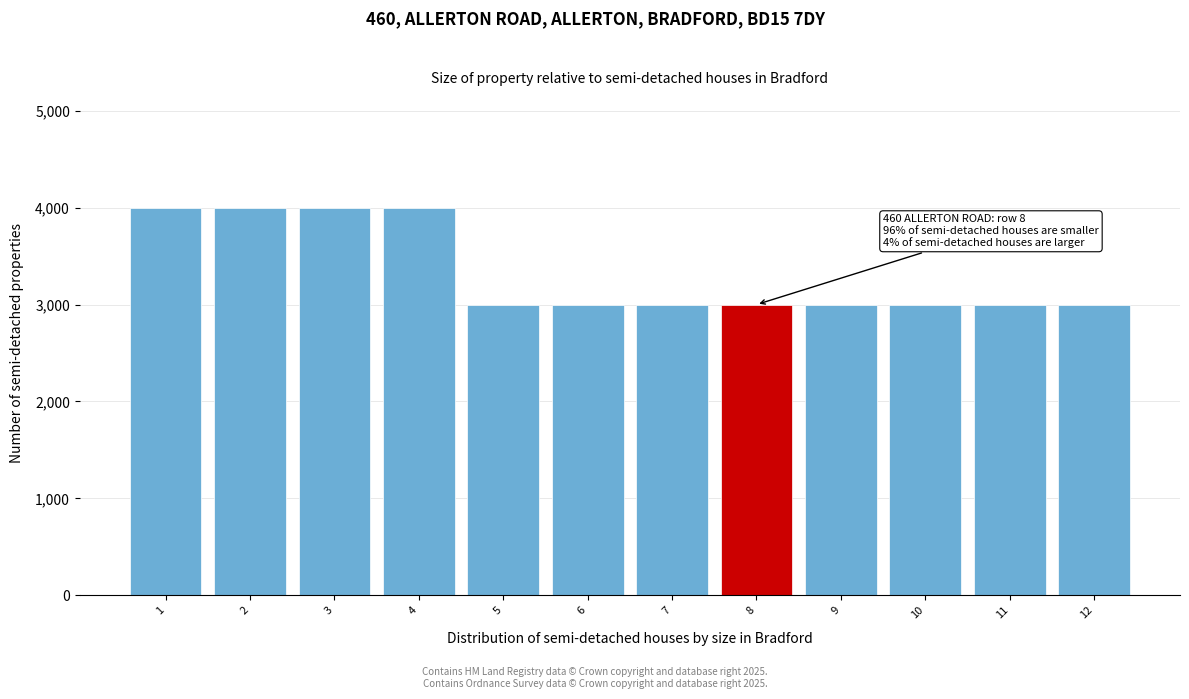

Reading left to right, list all the values displayed in this chart.

4000	4000	4000	4000	3000	3000	3000	3000	3000	3000	3000	3000